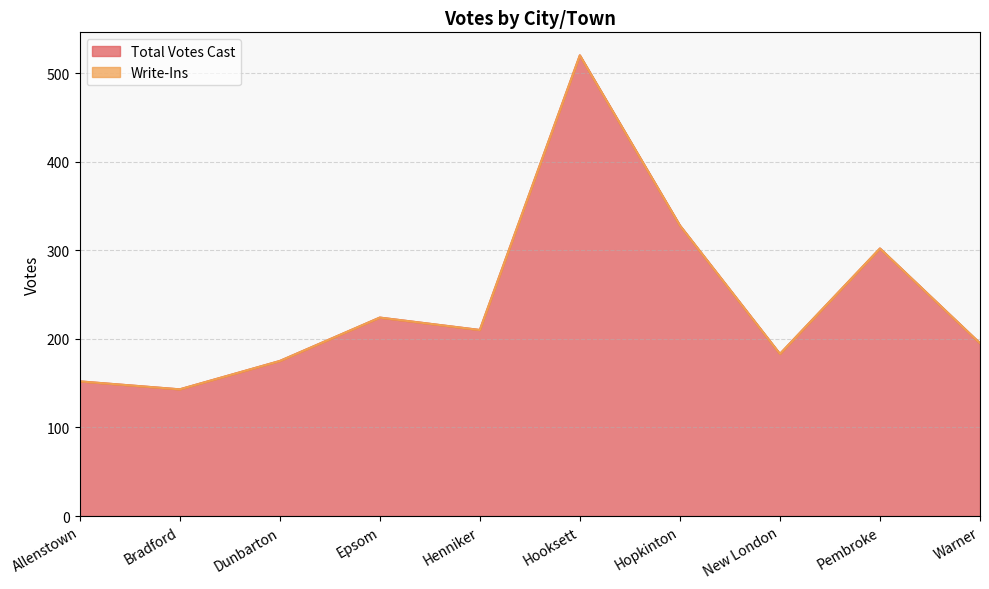

What is the greatest value displayed?

520